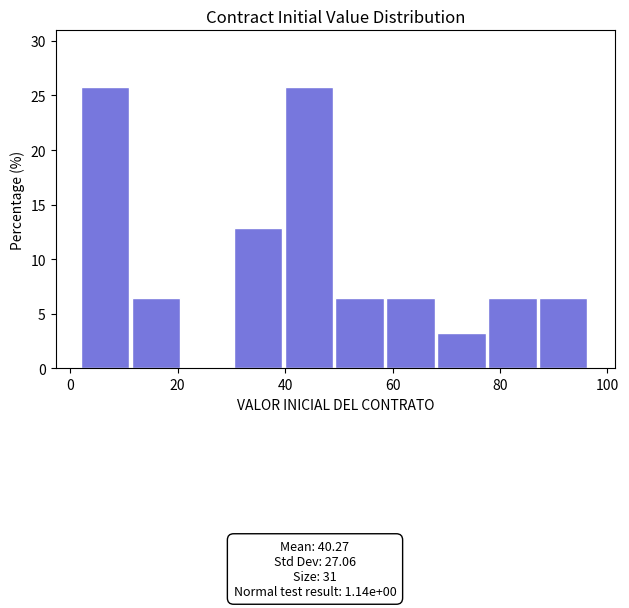

What is the height of the bar covering 88 to 96 on the x-axis? Neither the bar edges nor the heights are printed on the chart, so give them approximately, as read against the axes.

6.5